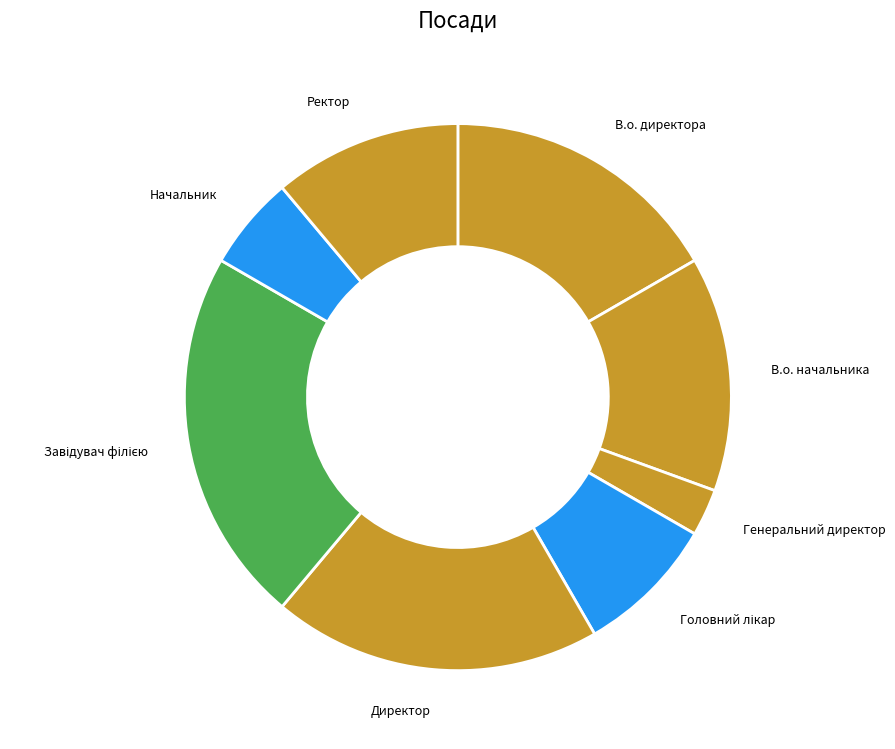

True or false: Директор accounts for 6% of the total.

False